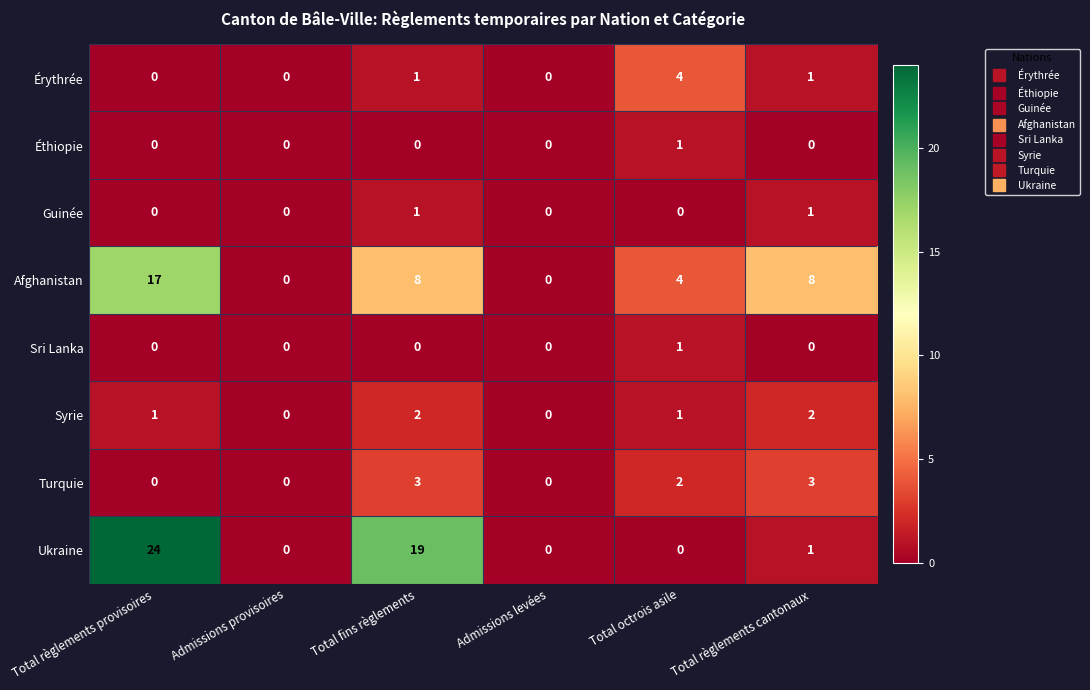

The value of Éthiopie at Admissions provisoires is -1. True or false?

False